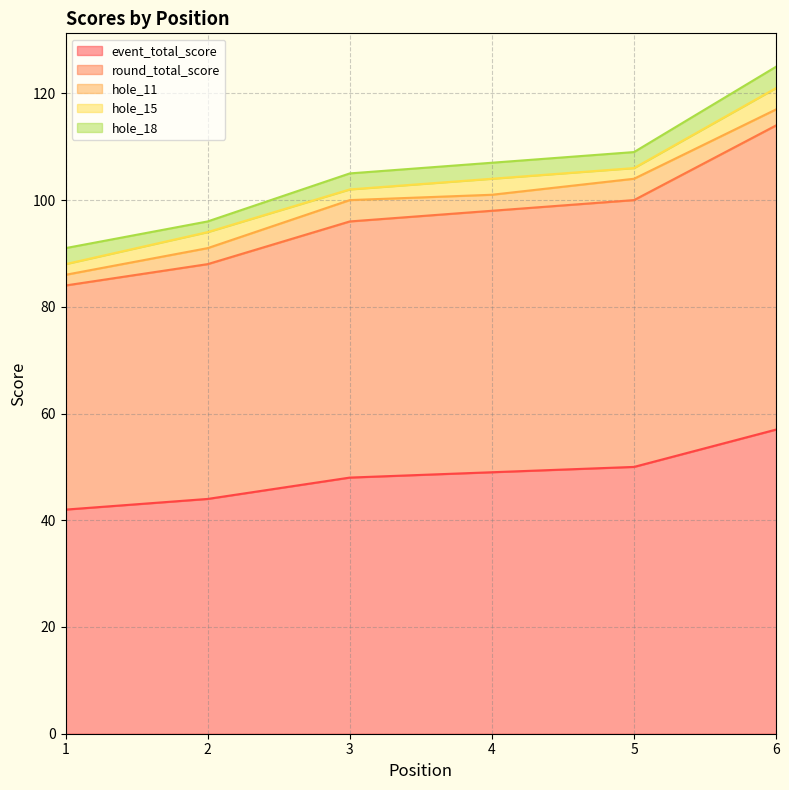

True or false: hole_18 has more than 2 interior local peaks.

False